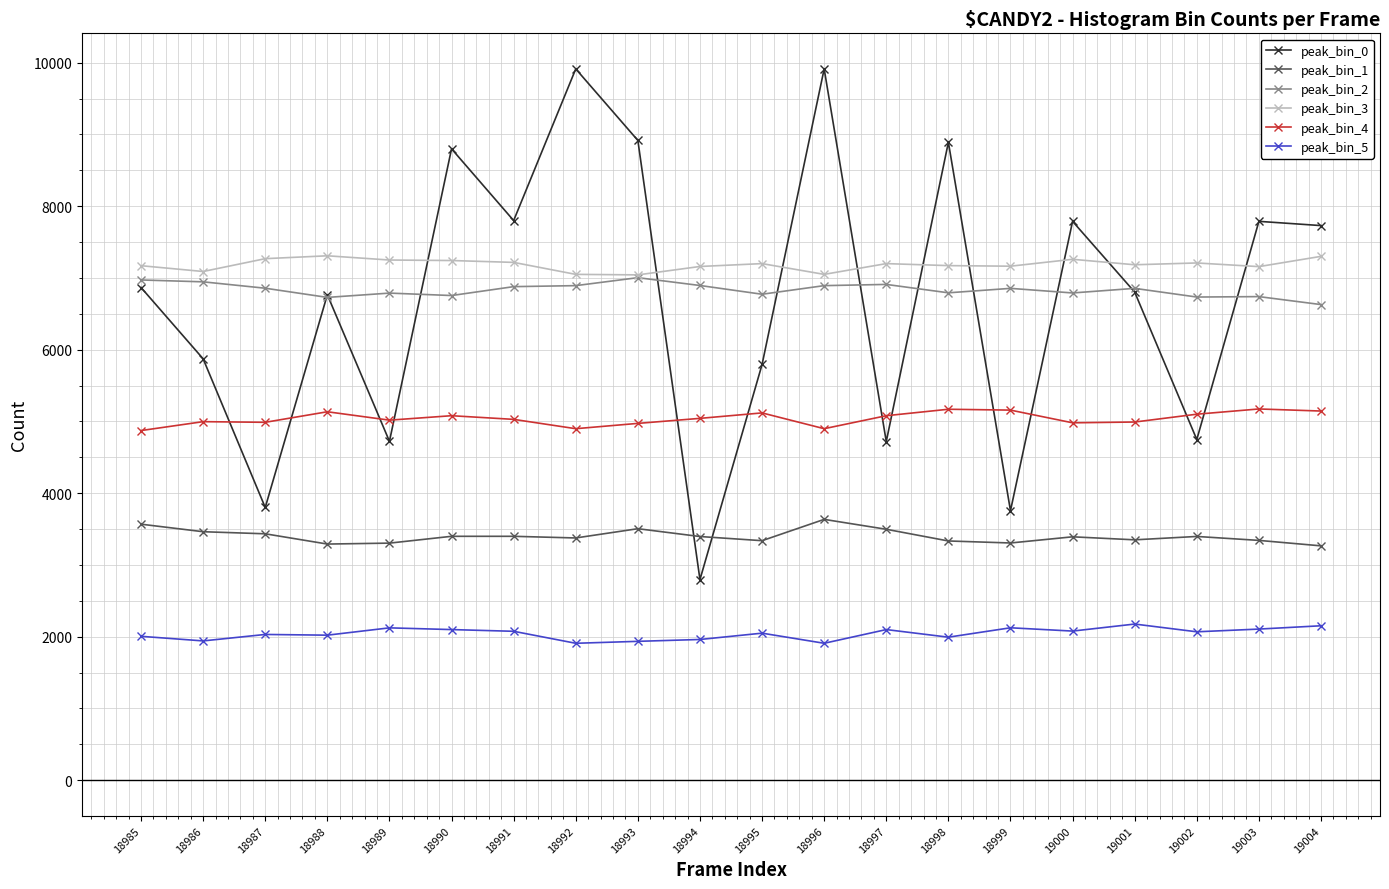

What is the highest value of the peak_bin_2 series?

7004